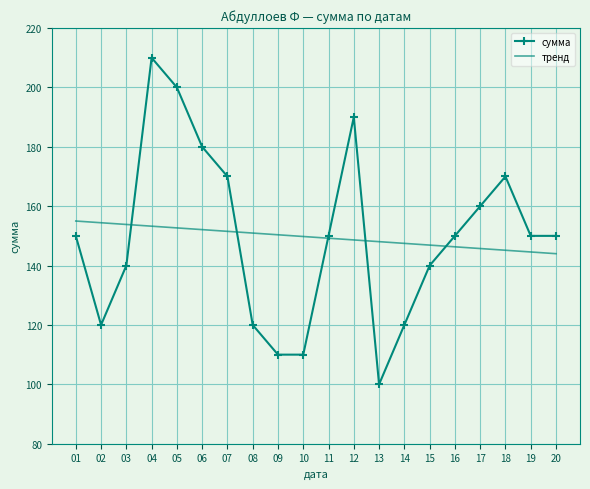

Is the value of тренд at 10 greater than the value of сумма at 15?

Yes